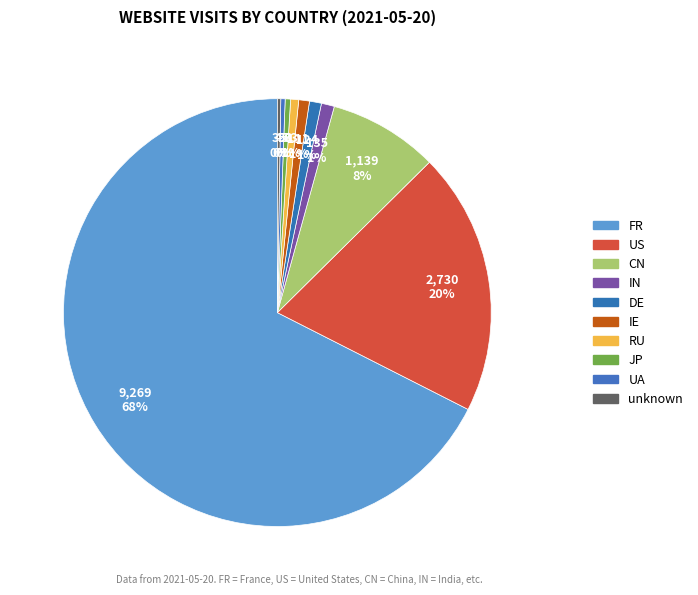

What is the change in value from CN to IE?

-1028